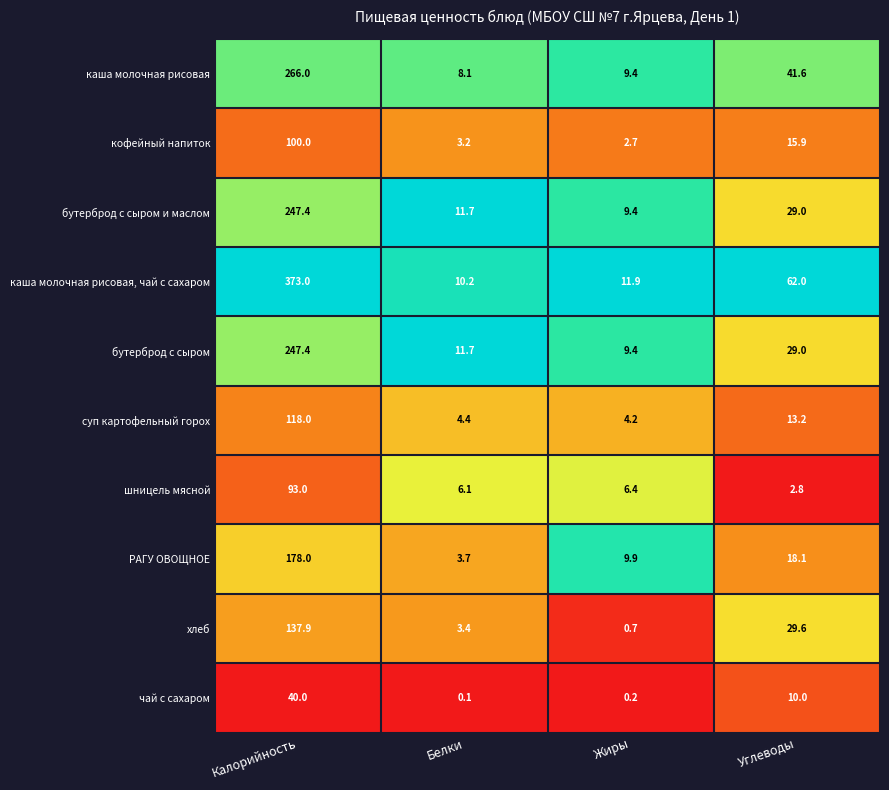

What is the minimum value for РАГУ ОВОЩНОЕ?

3.7